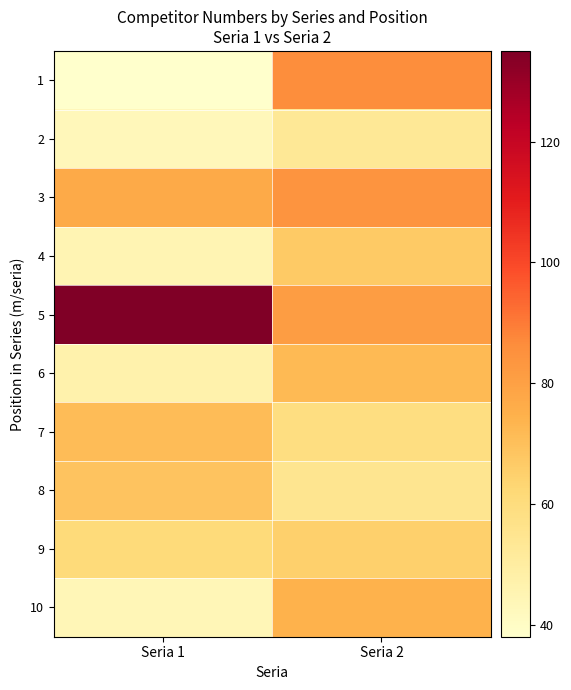

Reading right to left, list all the values displayed in this chart.

1: Seria 2=86	Seria 1=38
2: Seria 2=53	Seria 1=43
3: Seria 2=84	Seria 1=77
4: Seria 2=67	Seria 1=45
5: Seria 2=81	Seria 1=135
6: Seria 2=72	Seria 1=47
7: Seria 2=59	Seria 1=71
8: Seria 2=55	Seria 1=69
9: Seria 2=65	Seria 1=61
10: Seria 2=74	Seria 1=44